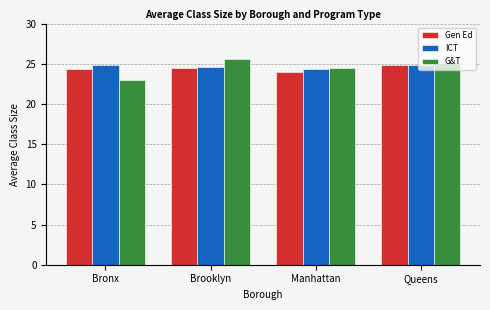

At how many categories does at least one series exceed 24?

4